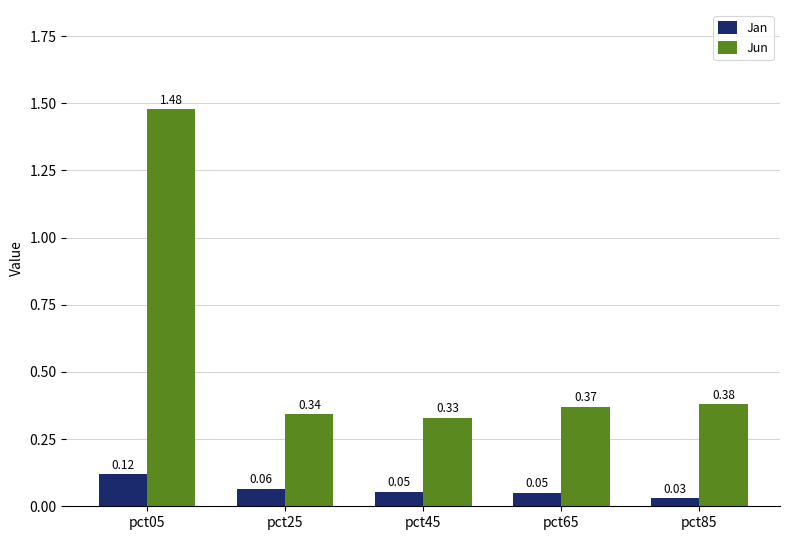

Between pct25 and pct65, which series saw the biggest shift?

Jun